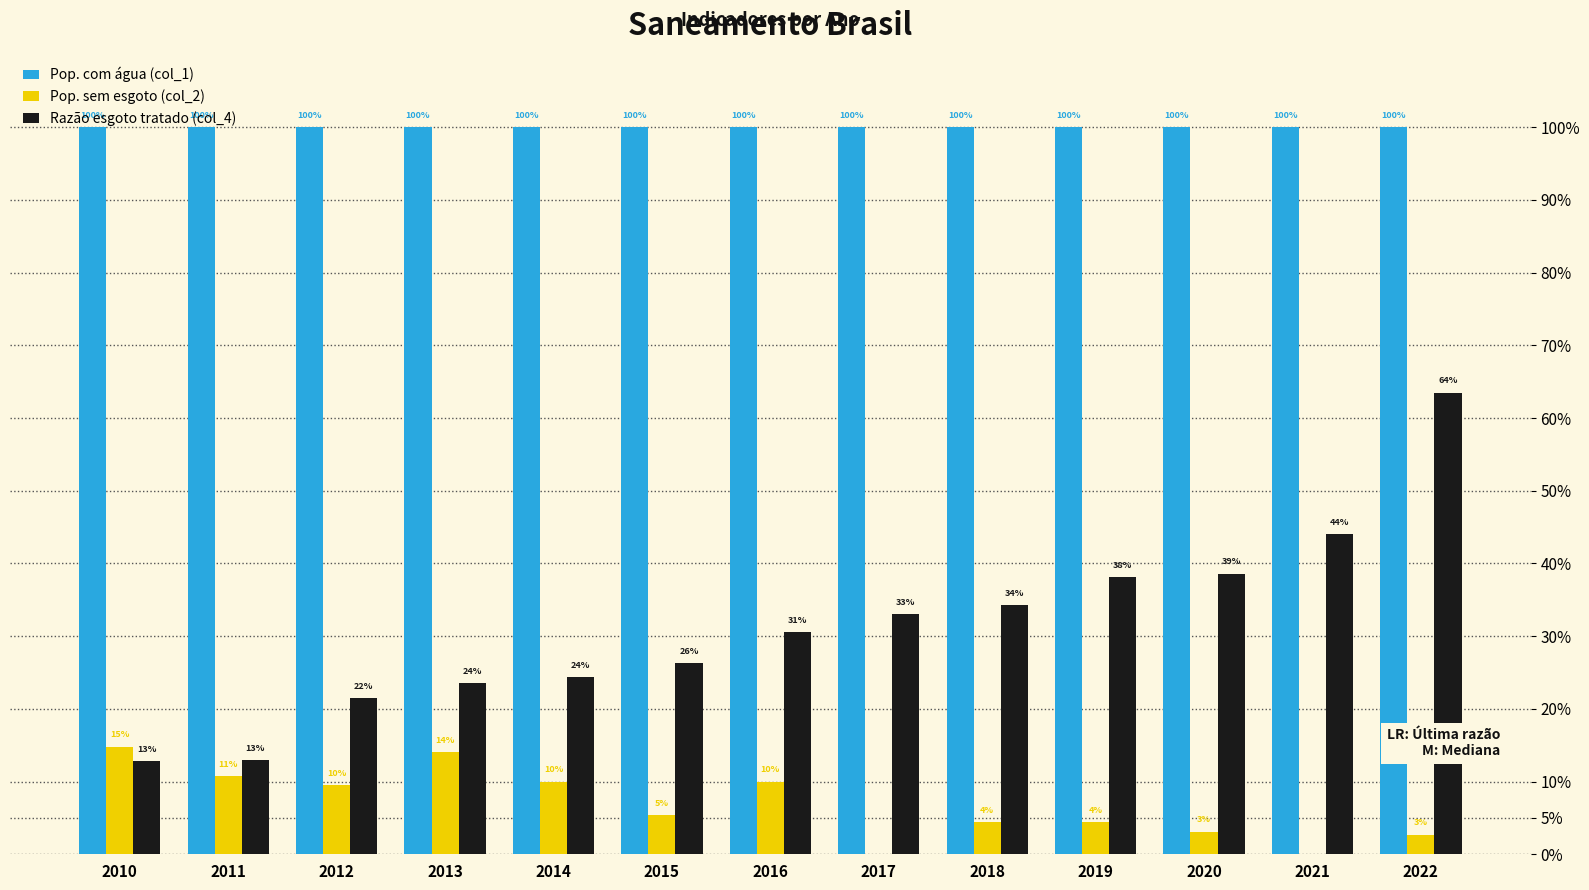

What is the difference between the second highest and minimum values in the Razão esgoto tratado (col_4) series?

0.3